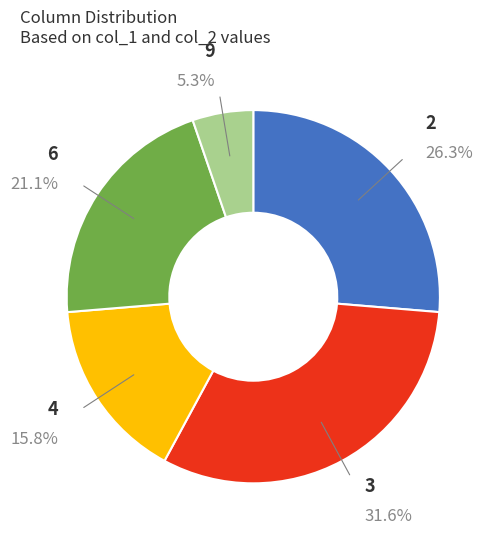

To the nearest percent, what is the difference between the 4 and 3 slice percentages?

16%